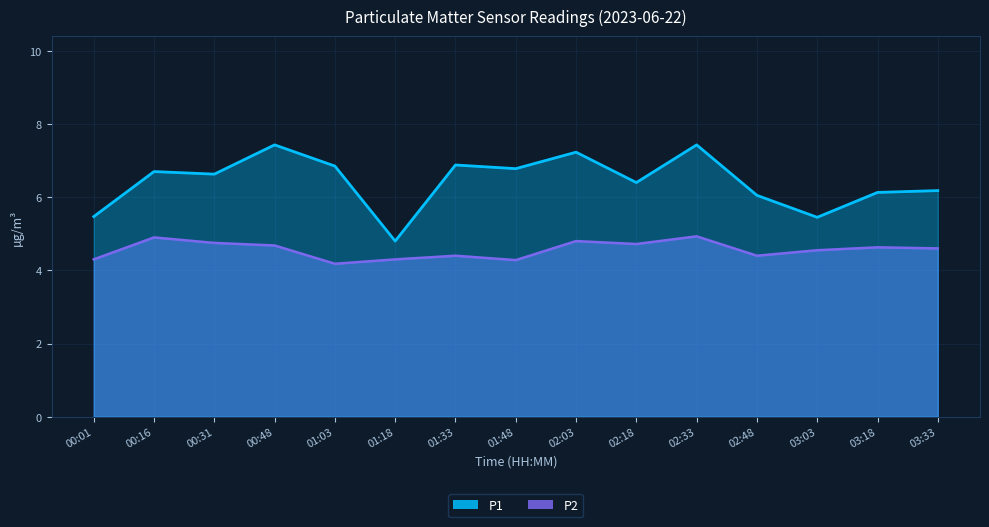

How many data points in P1 are above 6?

12